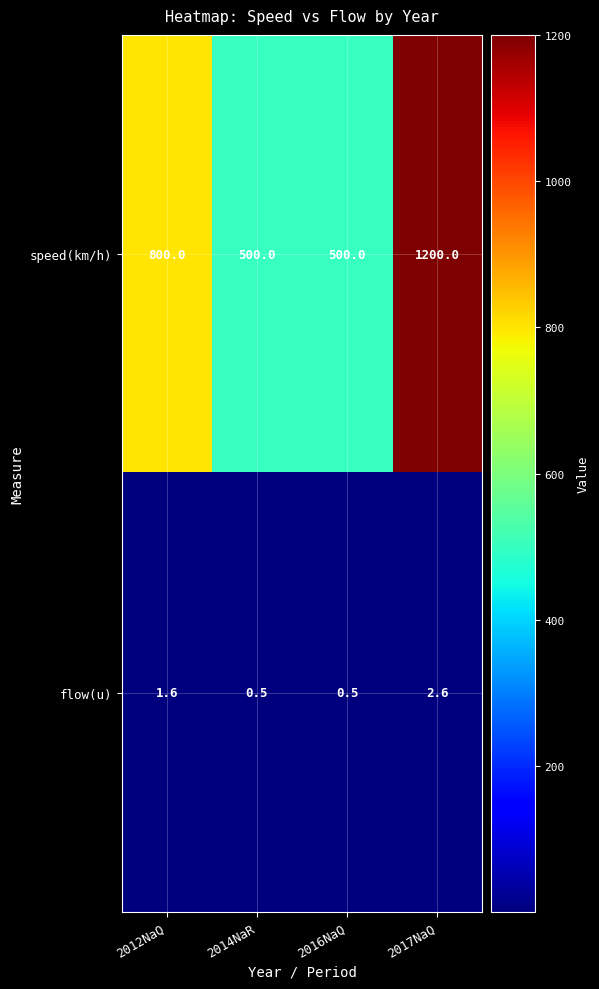

What is the greatest value displayed?

1200.0